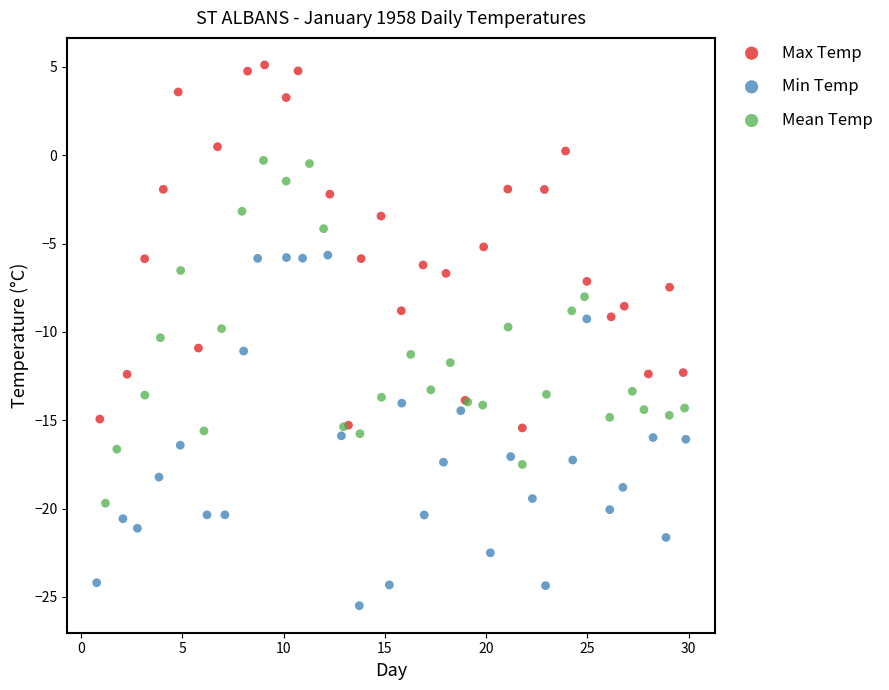

Which series reaches the minimum Y coordinate?

Min Temp